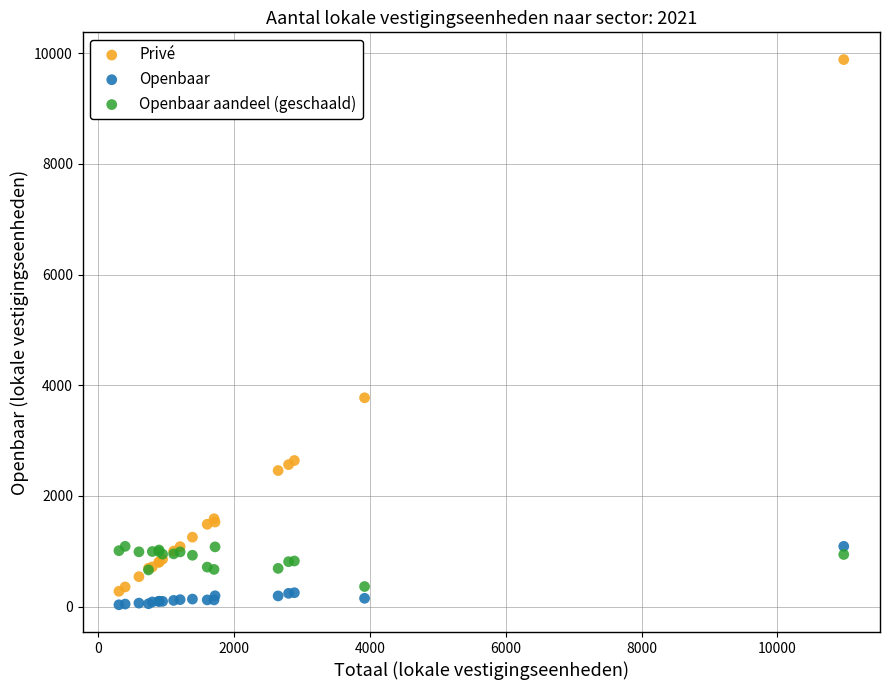

Which series has the widest spread of Y values?

Privé